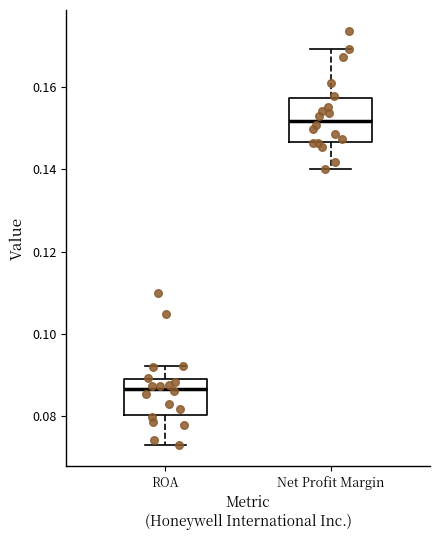

Reading left to right, transcribe this box plot: for each box, give where its median line is, the range the box spans, and where its two whiskers end, as read against the y-axis. The values are not printed on the chart, so give them approximately, as read against the axis.

ROA: median 0.086, box 0.080 to 0.088, whiskers 0.072 to 0.092
Net Profit Margin: median 0.152, box 0.146 to 0.158, whiskers 0.140 to 0.170